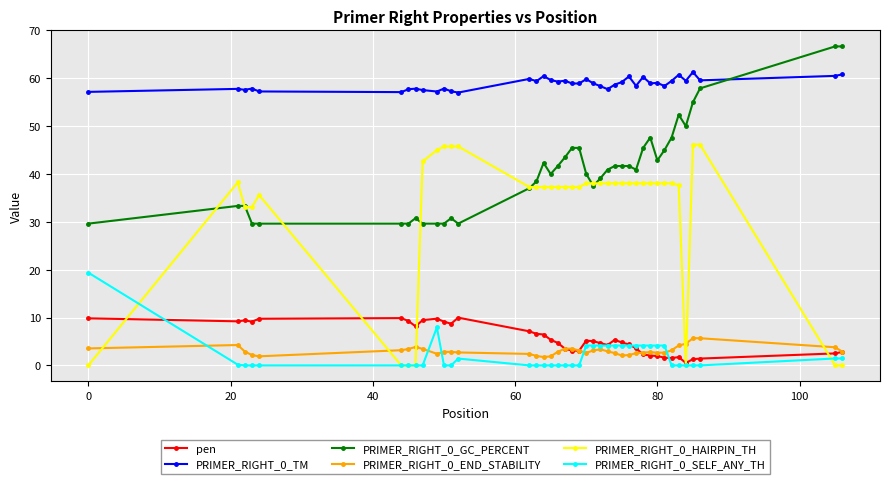

True or false: PRIMER_RIGHT_0_TM and PRIMER_RIGHT_0_END_STABILITY intersect in this chart.

False